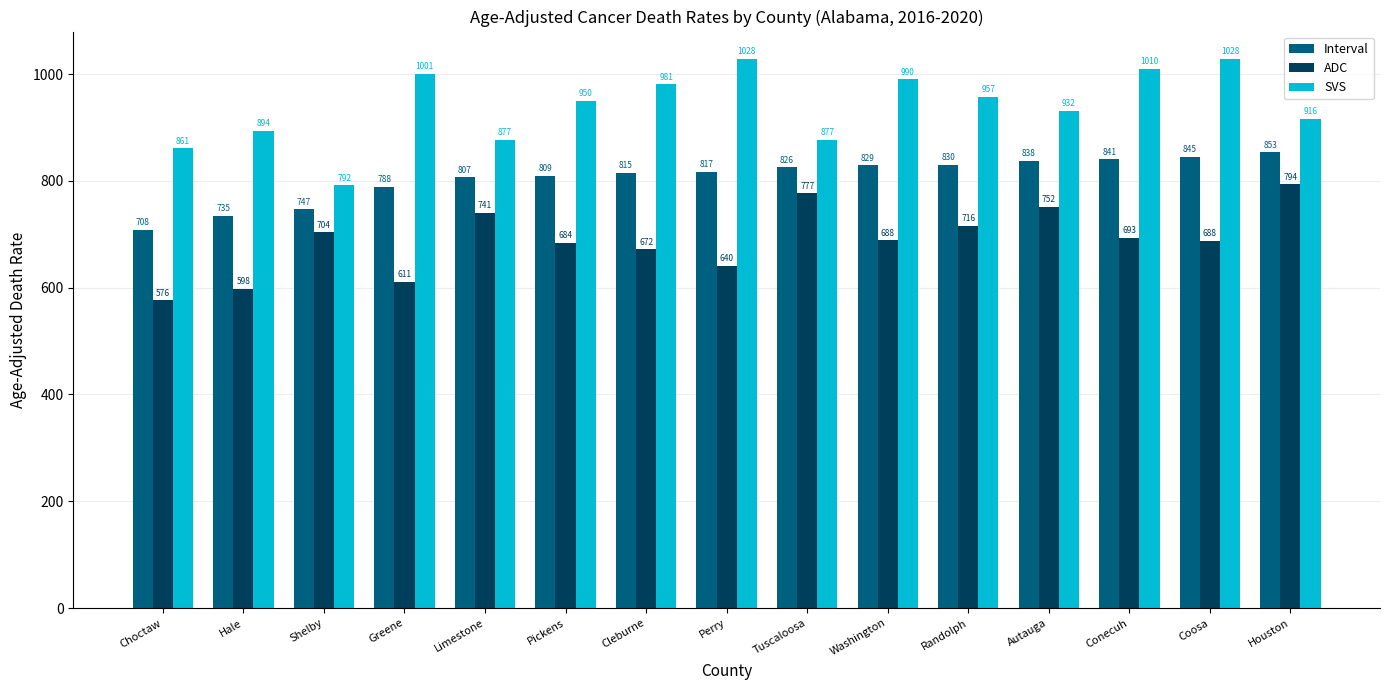

What is the difference between the maximum and minimum values in the SVS series?

236.4